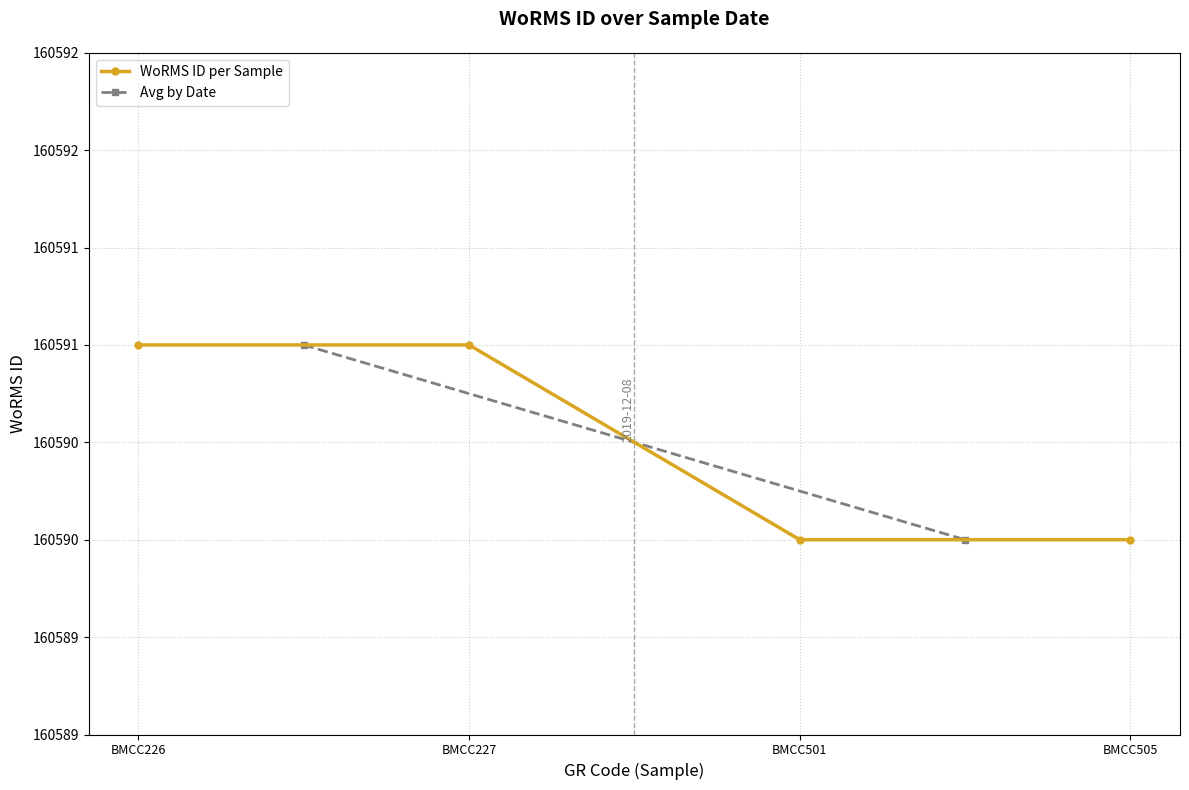

Does the chart display data point markers on the line(s)?

Yes